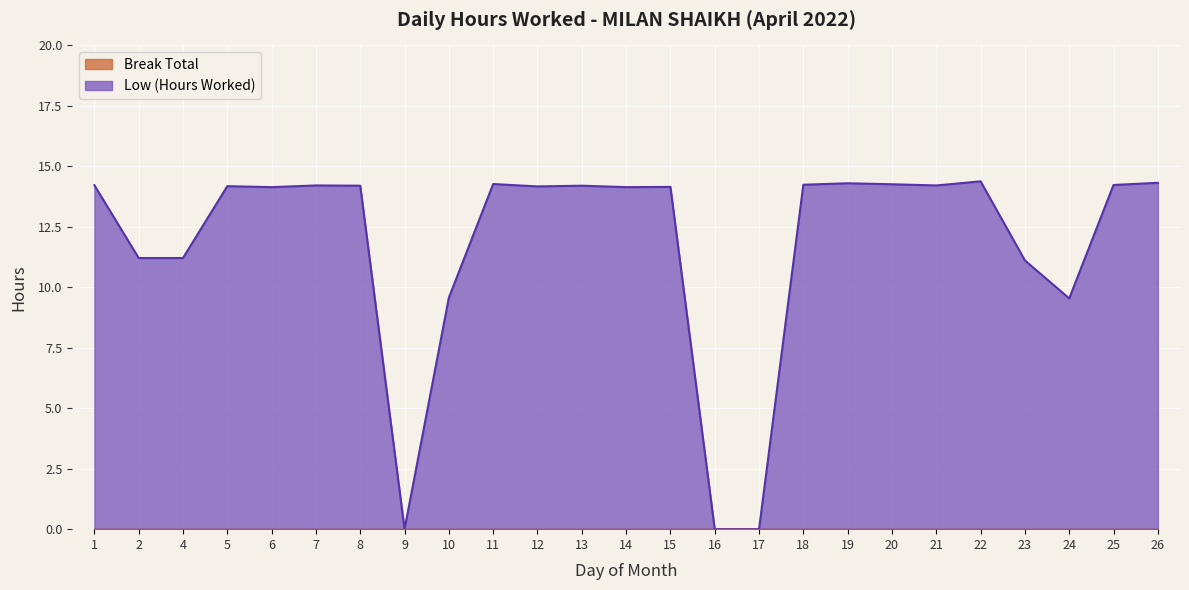

At which label does the data first exceed 14?

1